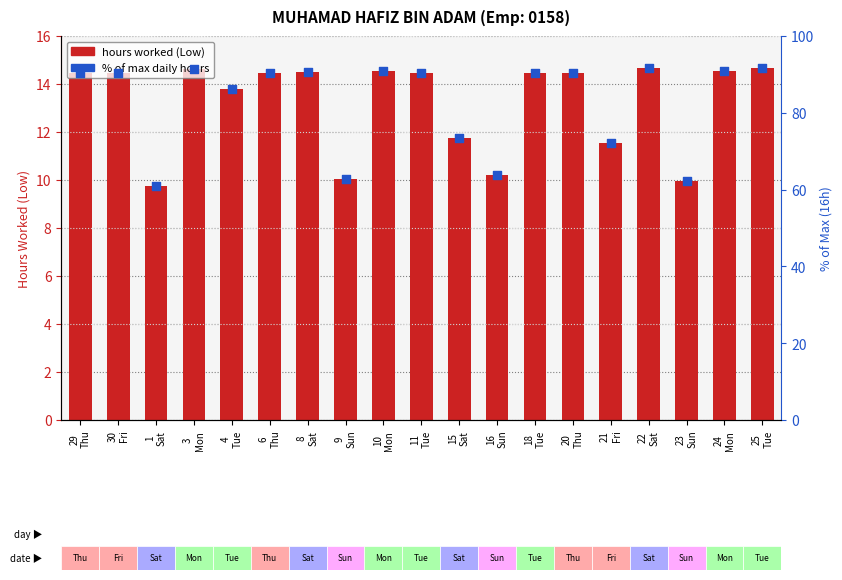

What is the total value across all series at 22
Sat?

106.2